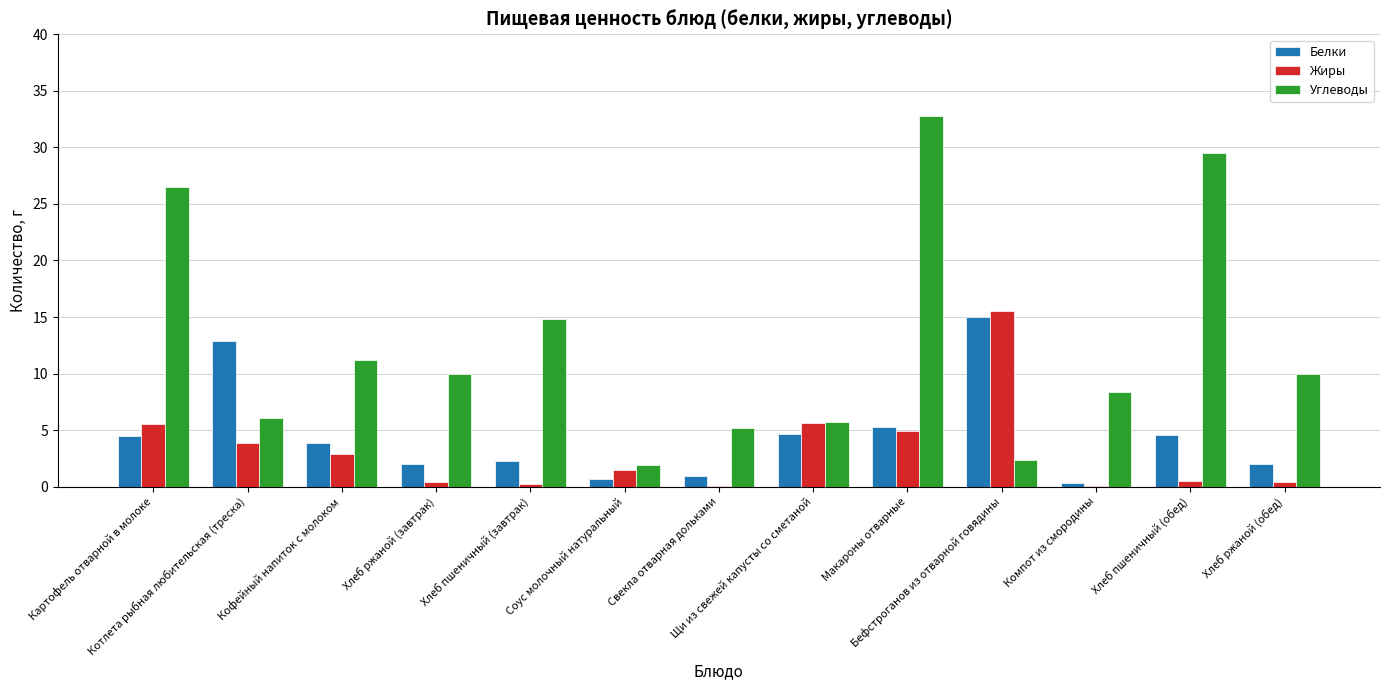

What is the sum of all Жиры values?

41.5